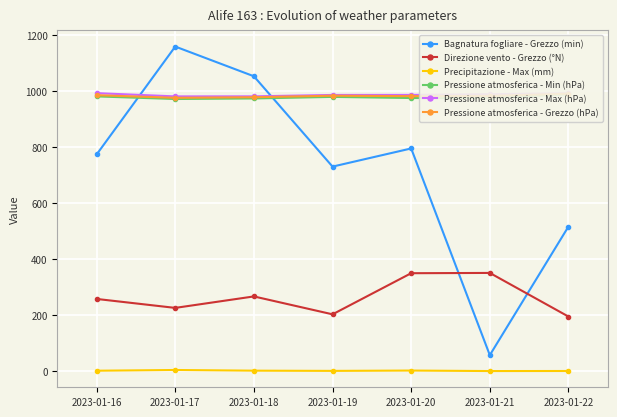

At how many categories does at least one series exceed 787?

7